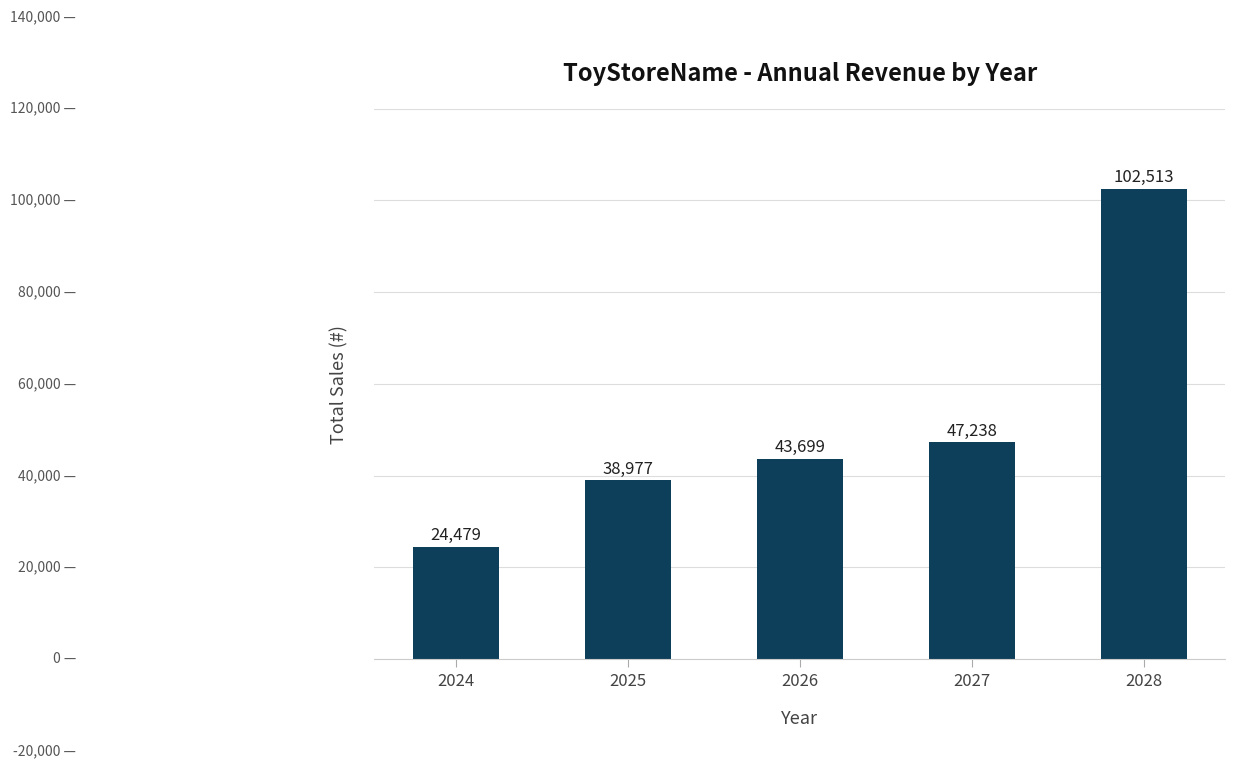

Between 2025 and 2028, which is larger?

2028